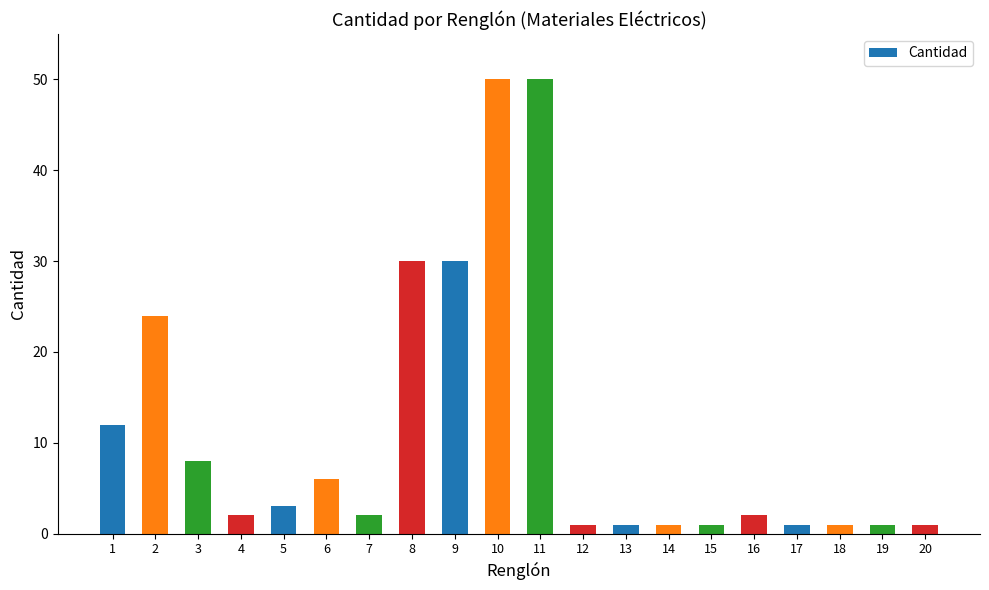

Are the bars horizontal?

No